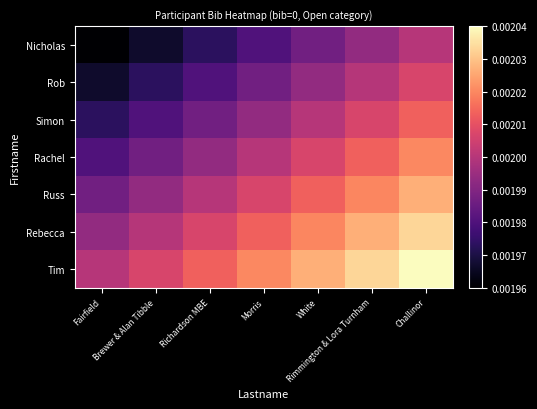

Reading left to right, what are all the values shown in this chart?

Nicholas: Fairfield=0.0	Brewer & Alan Tibble=0.0	Richardson MBE=0.0	Morris=0.0	White=0.0	Rimmington & Lora Turnham=0.0	Challinor=0.0
Rob: Fairfield=0.0	Brewer & Alan Tibble=0.0	Richardson MBE=0.0	Morris=0.0	White=0.0	Rimmington & Lora Turnham=0.0	Challinor=0.0
Simon: Fairfield=0.0	Brewer & Alan Tibble=0.0	Richardson MBE=0.0	Morris=0.0	White=0.0	Rimmington & Lora Turnham=0.0	Challinor=0.0
Rachel: Fairfield=0.0	Brewer & Alan Tibble=0.0	Richardson MBE=0.0	Morris=0.0	White=0.0	Rimmington & Lora Turnham=0.0	Challinor=0.0
Russ: Fairfield=0.0	Brewer & Alan Tibble=0.0	Richardson MBE=0.0	Morris=0.0	White=0.0	Rimmington & Lora Turnham=0.0	Challinor=0.0
Rebecca: Fairfield=0.0	Brewer & Alan Tibble=0.0	Richardson MBE=0.0	Morris=0.0	White=0.0	Rimmington & Lora Turnham=0.0	Challinor=0.0
Tim: Fairfield=0.0	Brewer & Alan Tibble=0.0	Richardson MBE=0.0	Morris=0.0	White=0.0	Rimmington & Lora Turnham=0.0	Challinor=0.0